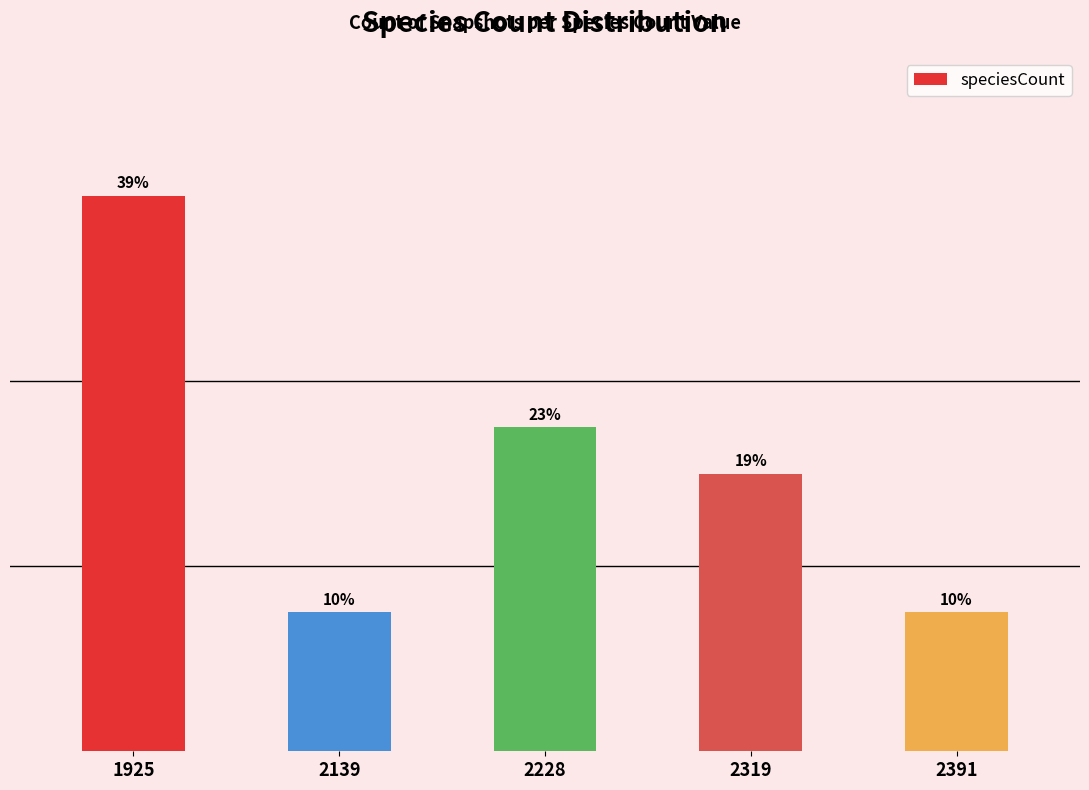

What is the change in value from 2319 to 2391?

-3